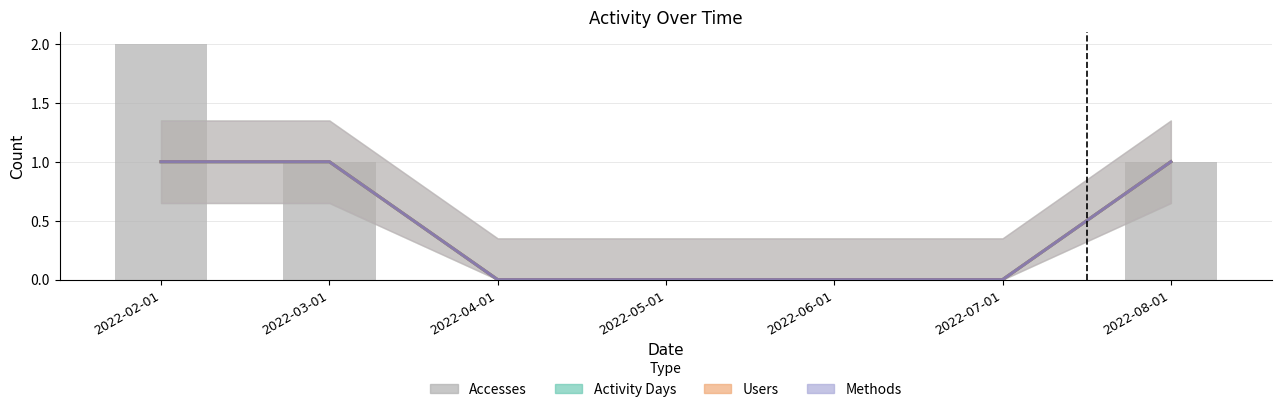

Which series has the largest total across all categories?

Accesses